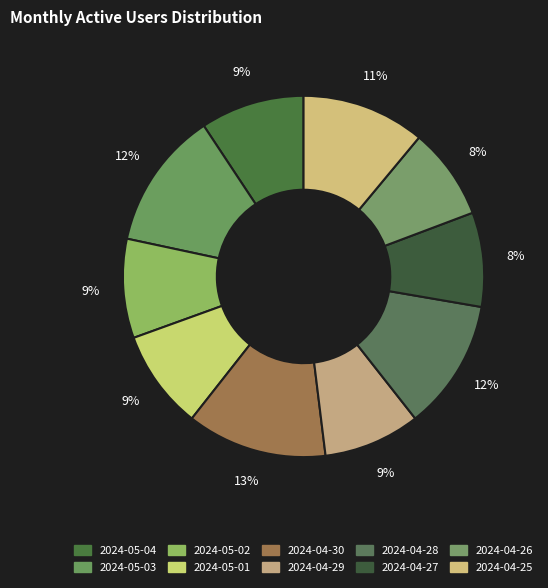

Rank the categories by value from lowest to highest.

2024-04-26, 2024-04-27, 2024-04-29, 2024-05-02, 2024-05-01, 2024-05-04, 2024-04-25, 2024-04-28, 2024-05-03, 2024-04-30